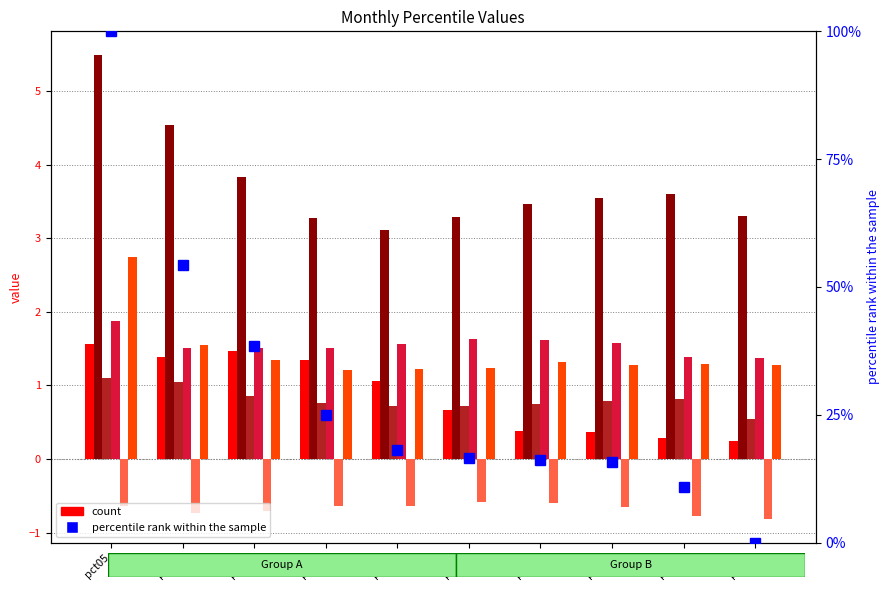

Reading left to right, extract all data points from this chart.

Jan: pct05=1.6	pct15=1.4	pct25=1.5	pct35=1.3	pct45=1.1	pct55=0.7	pct65=0.4	pct75=0.4	pct85=0.3	pct95=0.3
Feb: pct05=5.5	pct15=4.5	pct25=3.8	pct35=3.3	pct45=3.1	pct55=3.3	pct65=3.5	pct75=3.5	pct85=3.6	pct95=3.3
Mar: pct05=1.1	pct15=1.0	pct25=0.9	pct35=0.8	pct45=0.7	pct55=0.7	pct65=0.7	pct75=0.8	pct85=0.8	pct95=0.5
Apr: pct05=1.9	pct15=1.5	pct25=1.5	pct35=1.5	pct45=1.6	pct55=1.6	pct65=1.6	pct75=1.6	pct85=1.4	pct95=1.4
May: pct05=-0.6	pct15=-0.7	pct25=-0.7	pct35=-0.6	pct45=-0.6	pct55=-0.6	pct65=-0.6	pct75=-0.6	pct85=-0.8	pct95=-0.8
Jun: pct05=2.7	pct15=1.6	pct25=1.3	pct35=1.2	pct45=1.2	pct55=1.2	pct65=1.3	pct75=1.3	pct85=1.3	pct95=1.3